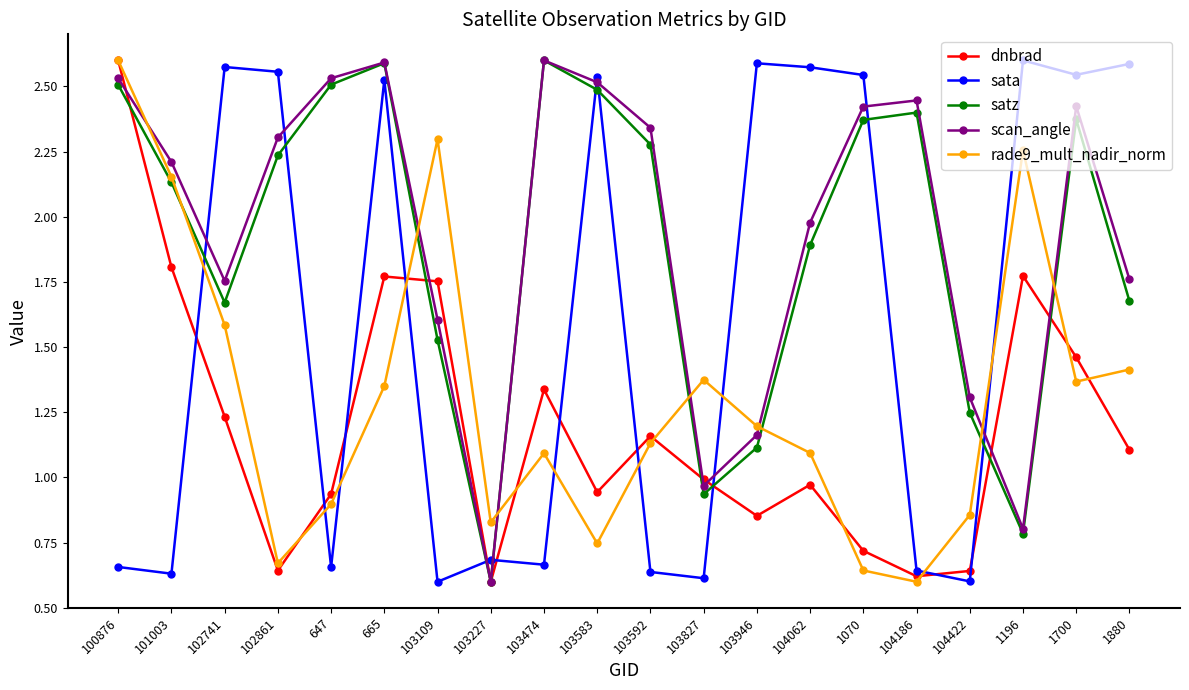

Is this an area chart (filled region under the line)?

No